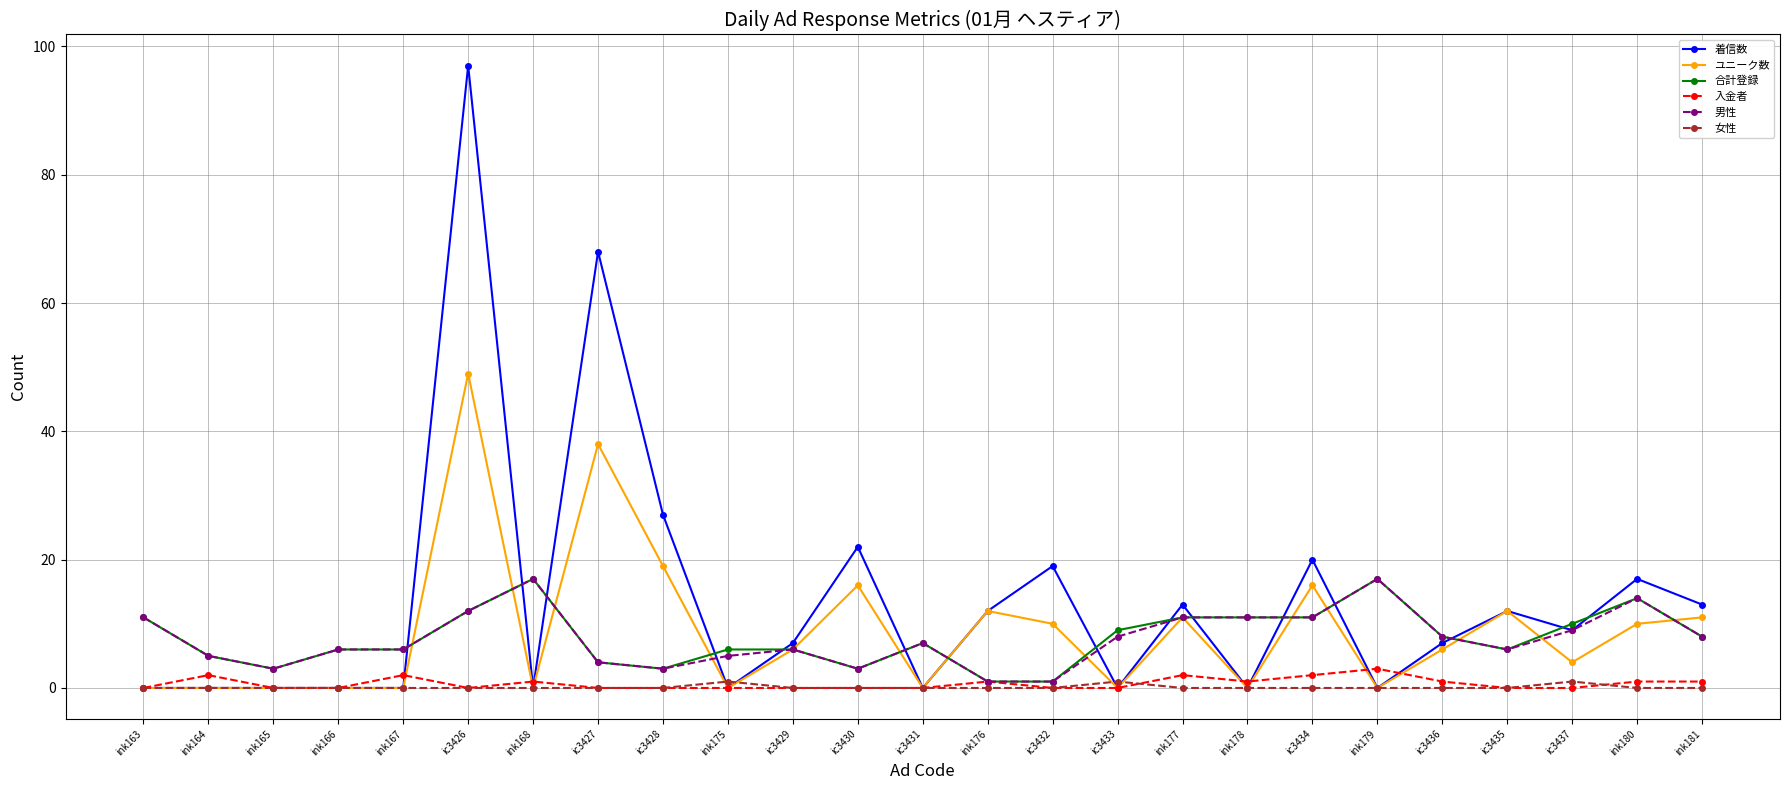

What is the difference between the second highest and minimum values in the 女性 series?

1